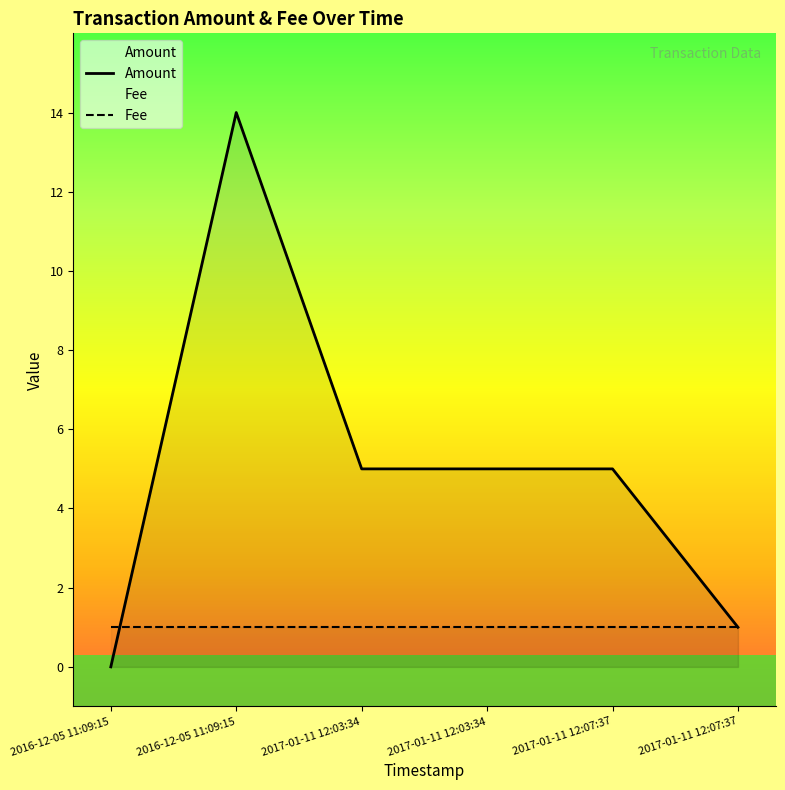

List the labels in order of Amount value, smallest first.

2016-12-05 11:09:15, 2017-01-11 12:07:37, 2017-01-11 12:03:34, 2017-01-11 12:03:34, 2017-01-11 12:07:37, 2016-12-05 11:09:15